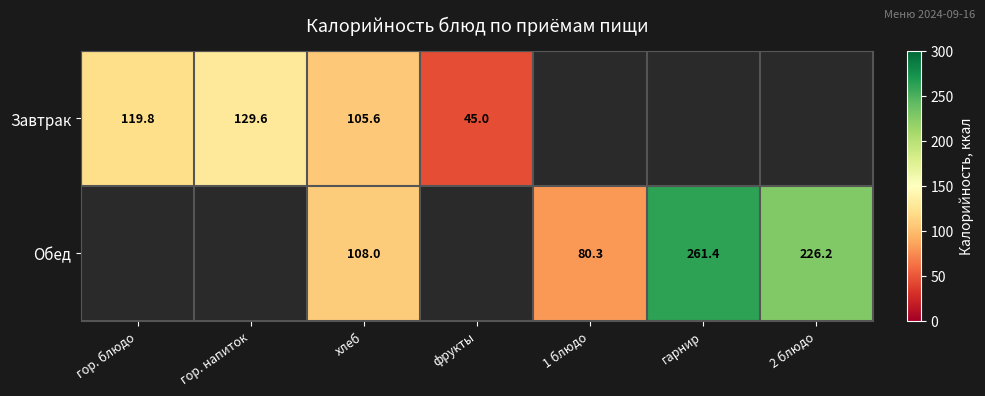

What is the maximum value shown in the chart?

261.4